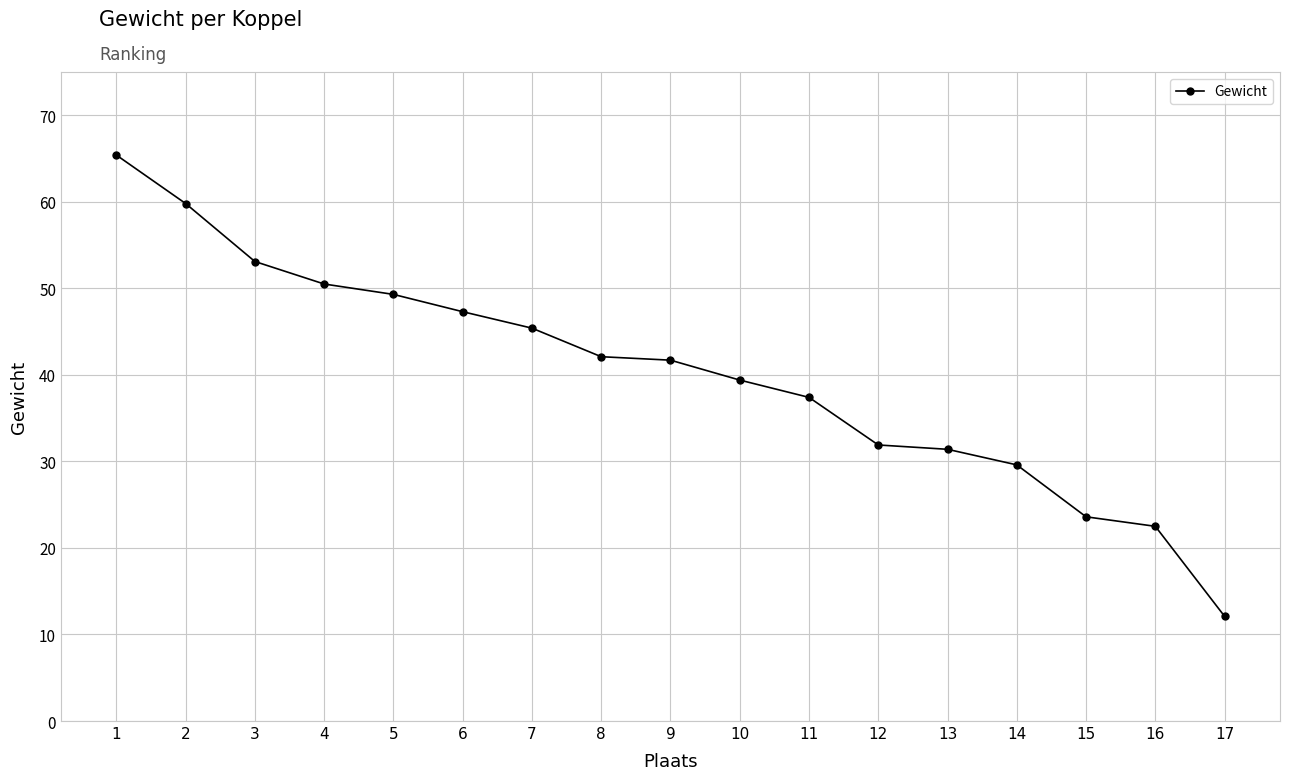

What value does the data have at 11?

37.4